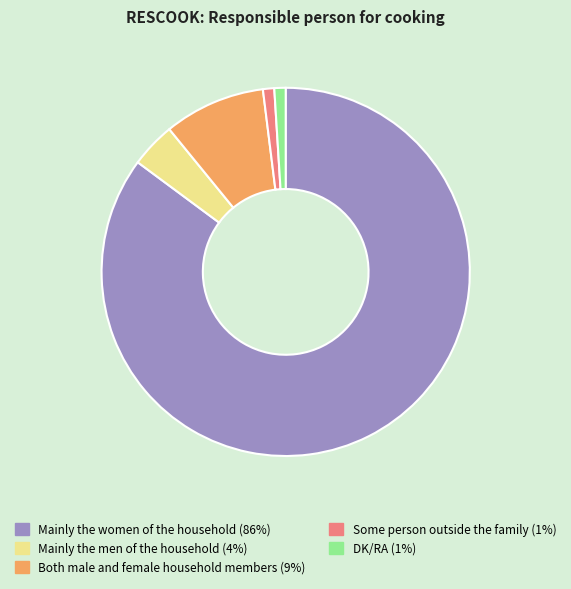

Combined, do Some person outside the family (1%) and Both male and female household members (9%) account for over 50%?

No